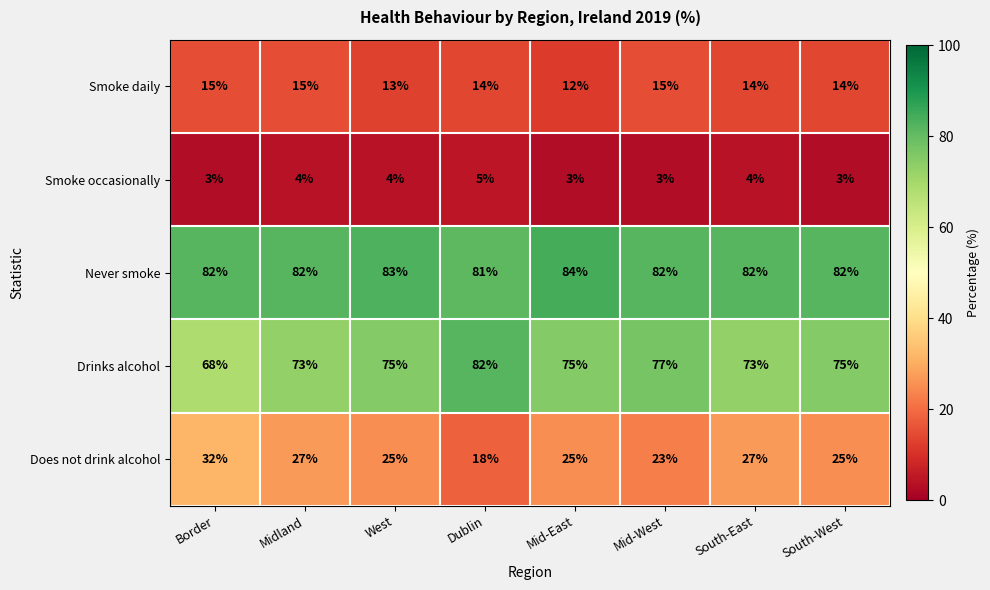

What is the sum of all Smoke daily values?

112